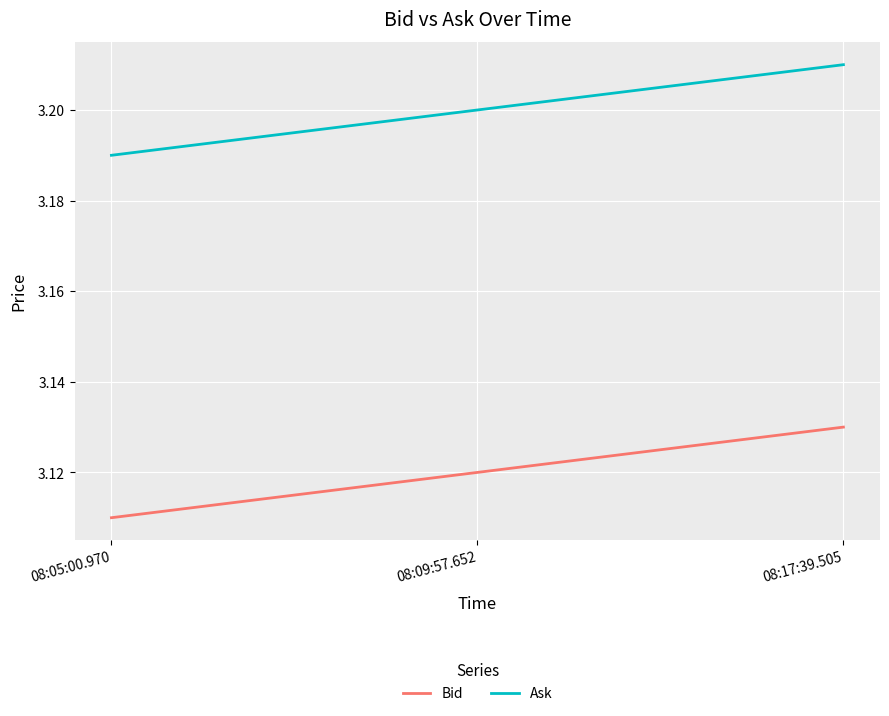

At which label is Bid closest to 3?

08:05:00.970